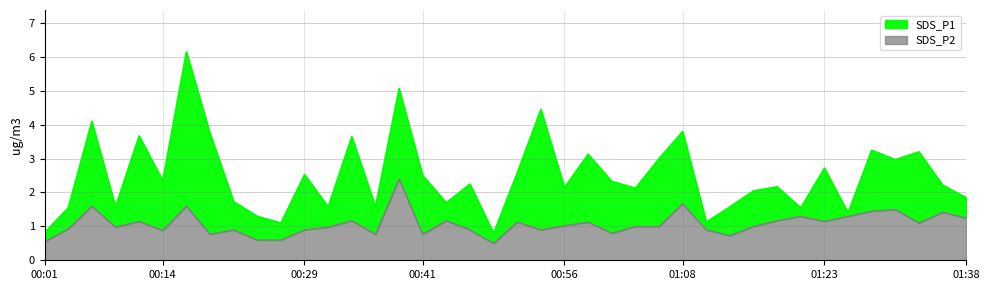

What is the difference between the SDS_P1 values at 01:26 and 01:16?

0.6